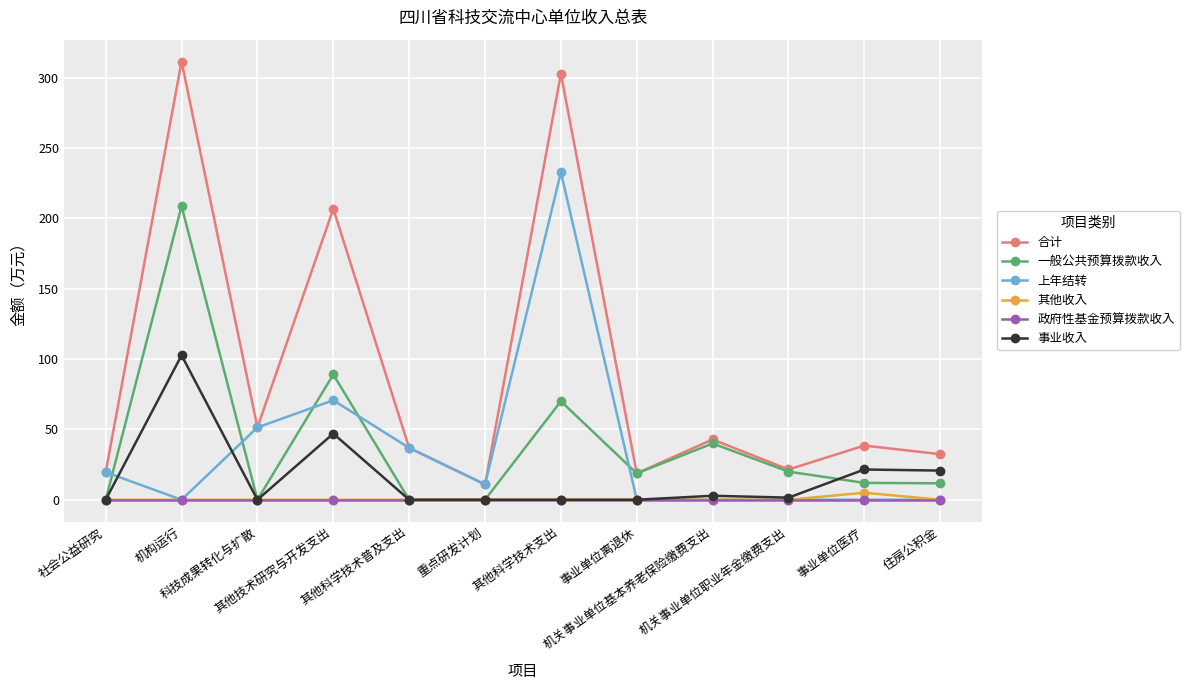

Which series has the largest total across all categories?

合计